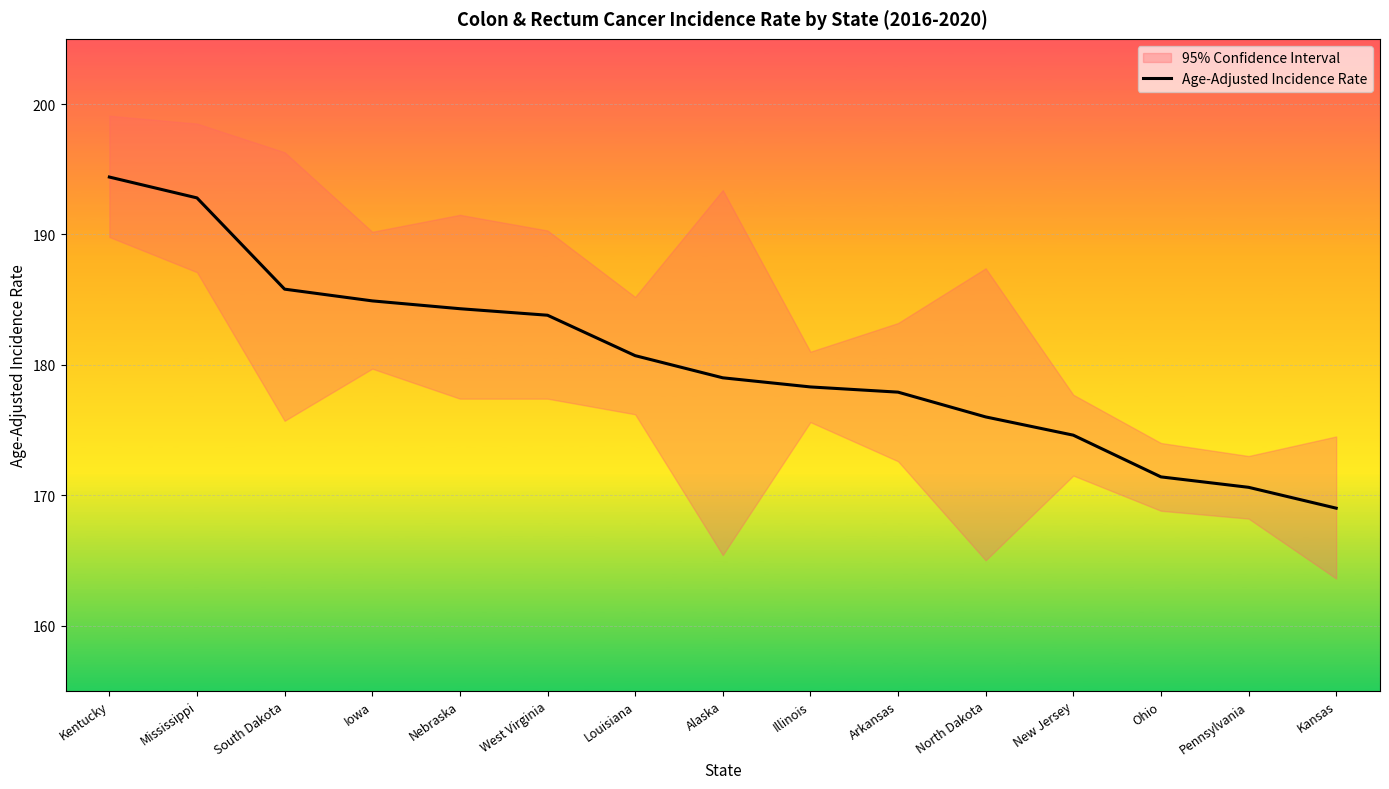

What is the label of the 14th point from the left?

Pennsylvania